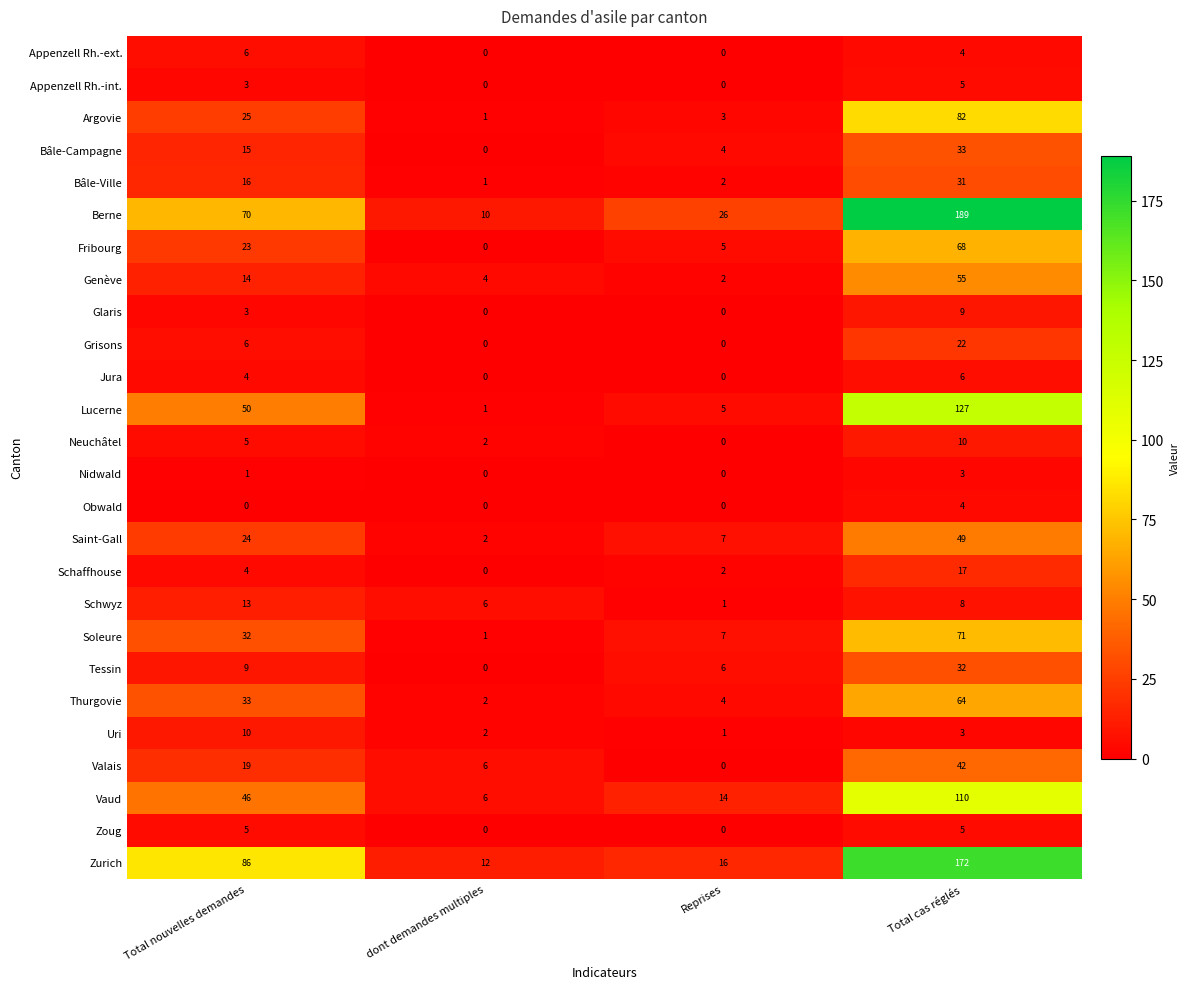

At which label does Schwyz first exceed 8?

Total nouvelles demandes